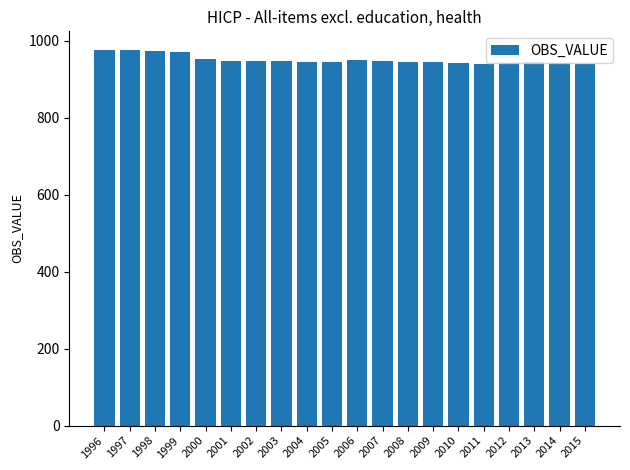

At which label does the data first exceed 946?

1996